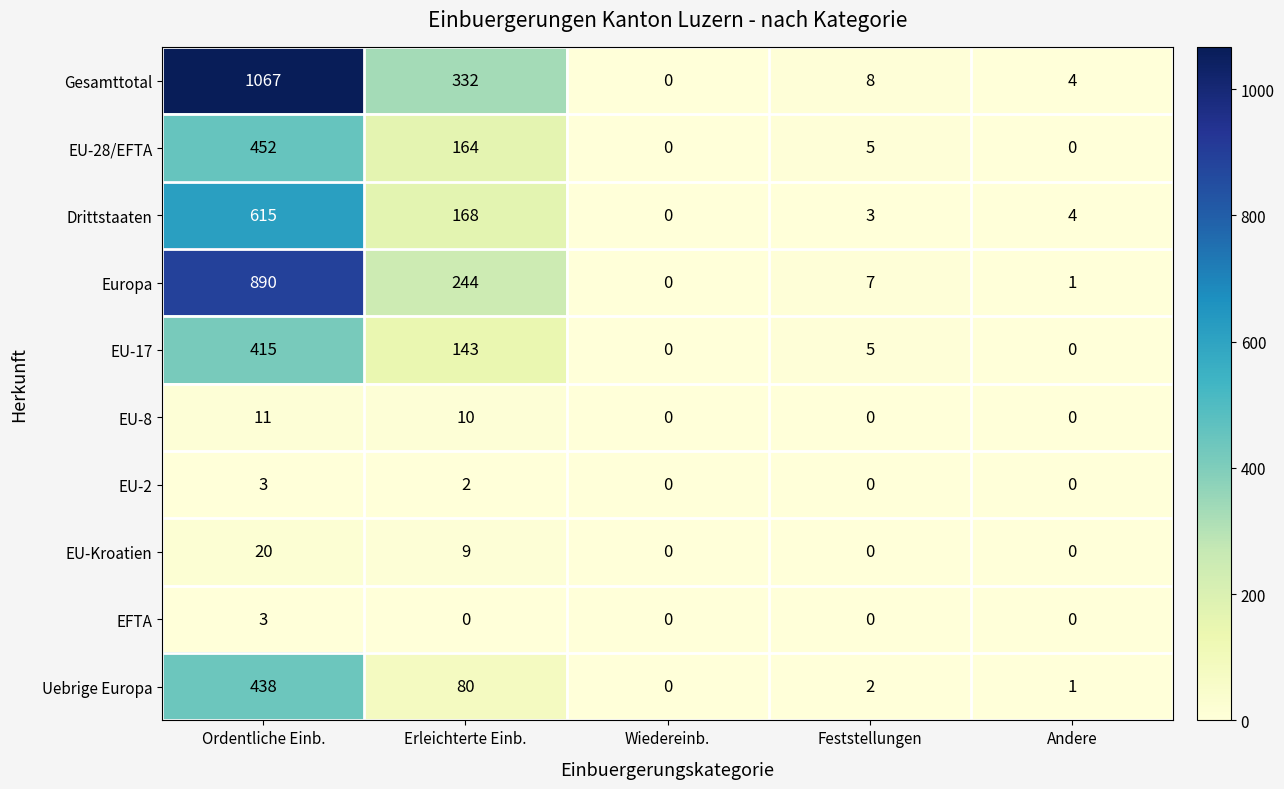

What is the difference between the second highest and second lowest values in the EU-8 series?

10